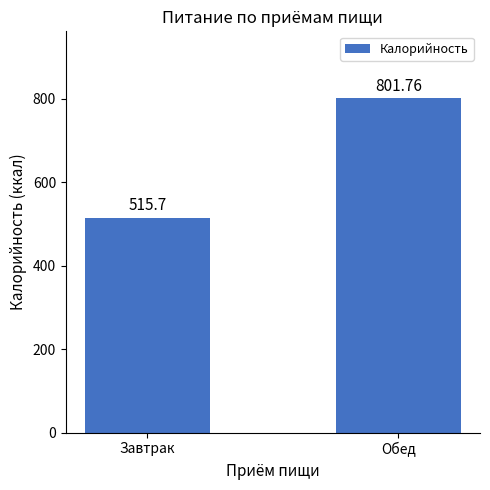

What is the sum of the values at Обед and Завтрак?

1317.5